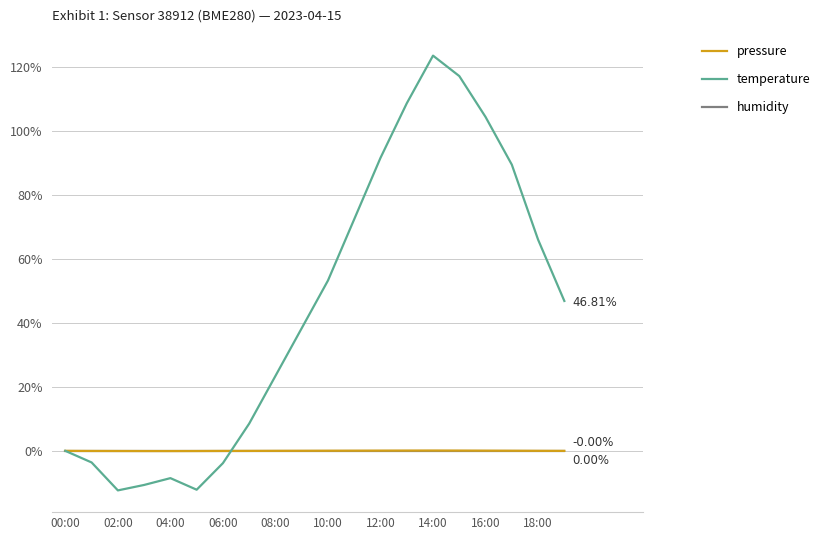

Count the number of data series in this chart.

3